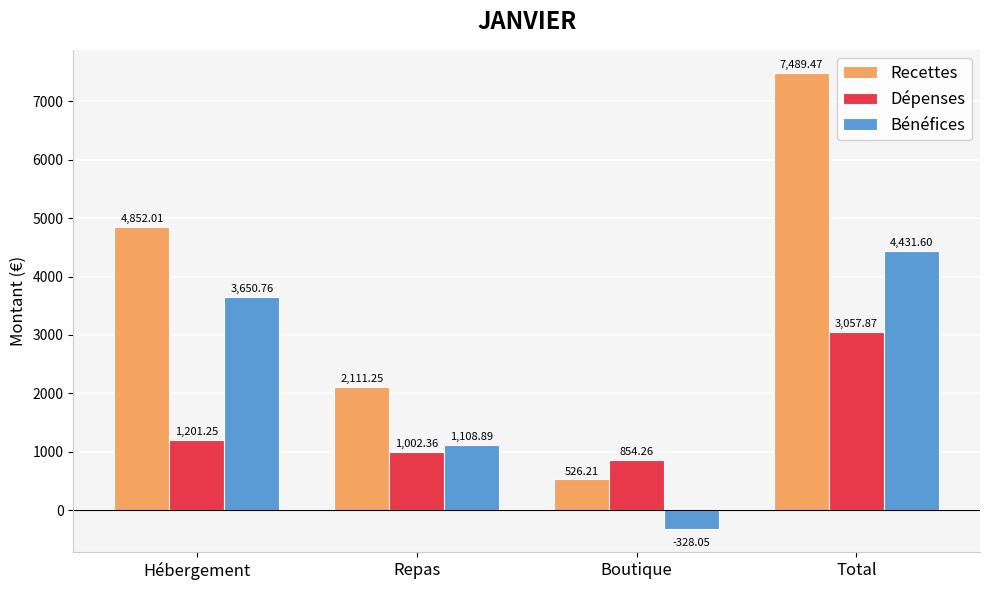

How many values in Bénéfices are below zero?

1